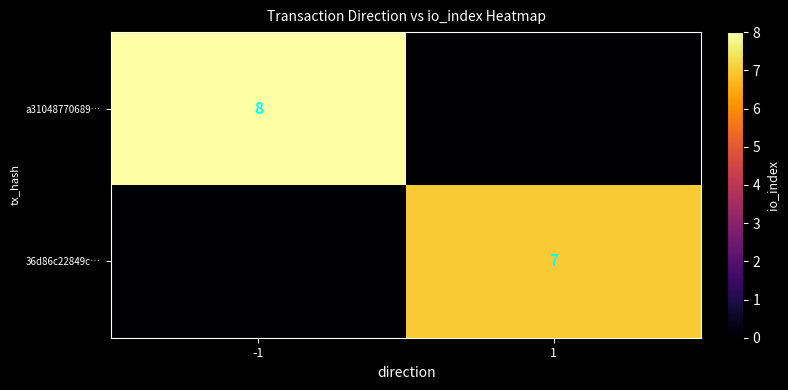

How many distinct data groups are displayed?

2